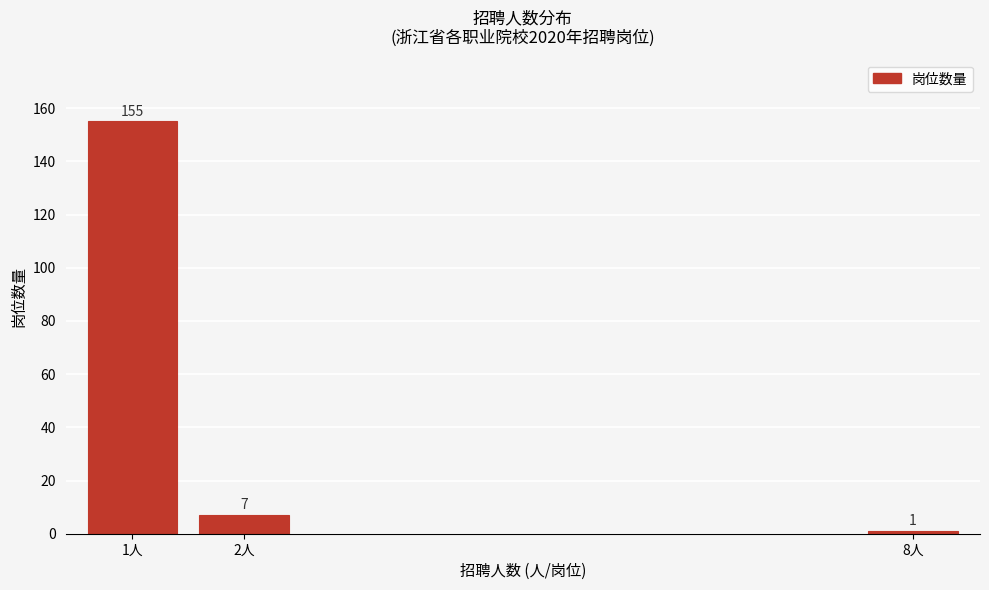

Reading left to right, what are all the values shown in this chart?

1人=155	2人=7	8人=1